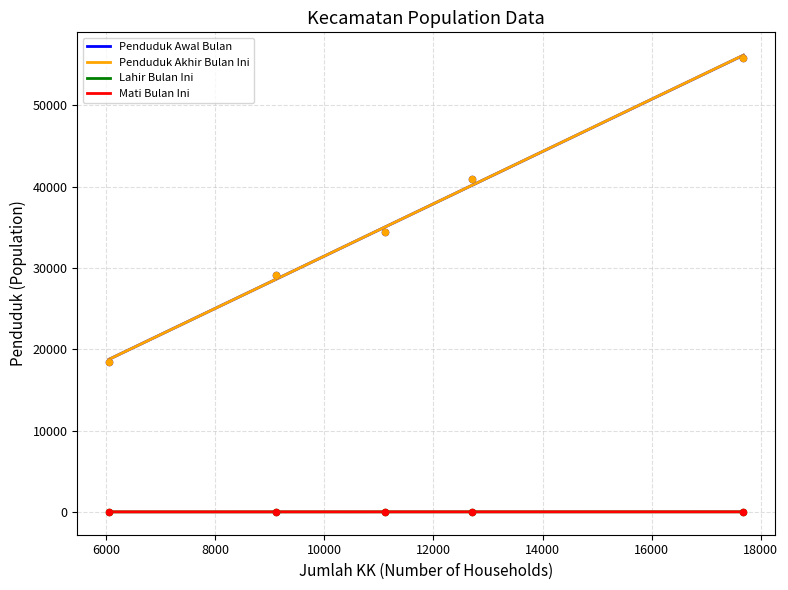

At how many categories does at least one series exceed 18344?

5